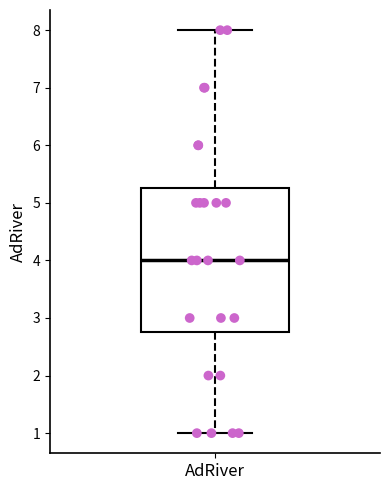

Read this box plot against the y-axis: the position of the median line, the range covered by the box, and the ends of both whiskers. The values are not printed on the chart, so give them approximately, as read against the axis.

median 4.0, box 2.8 to 5.3, whiskers 1.0 to 8.0